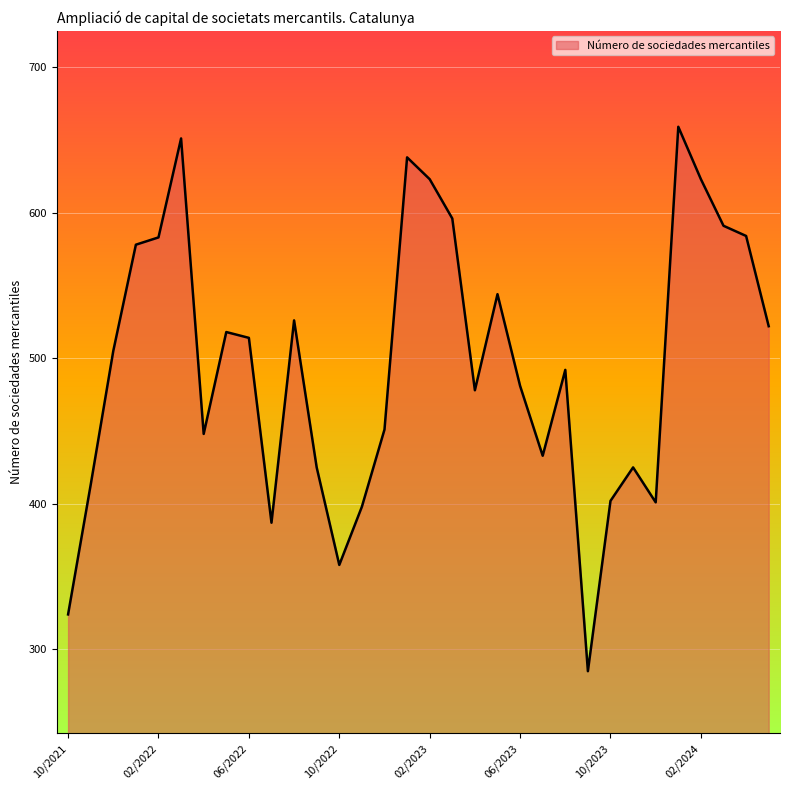

What is the difference between the maximum and minimum values?

374